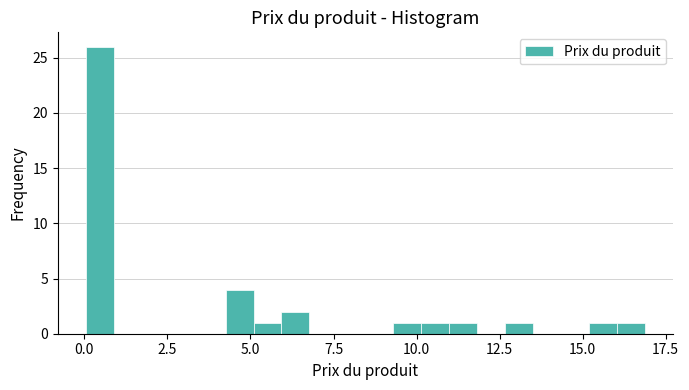

Read against the x-axis, roughly where is the centre of the tallest bar?

0.5